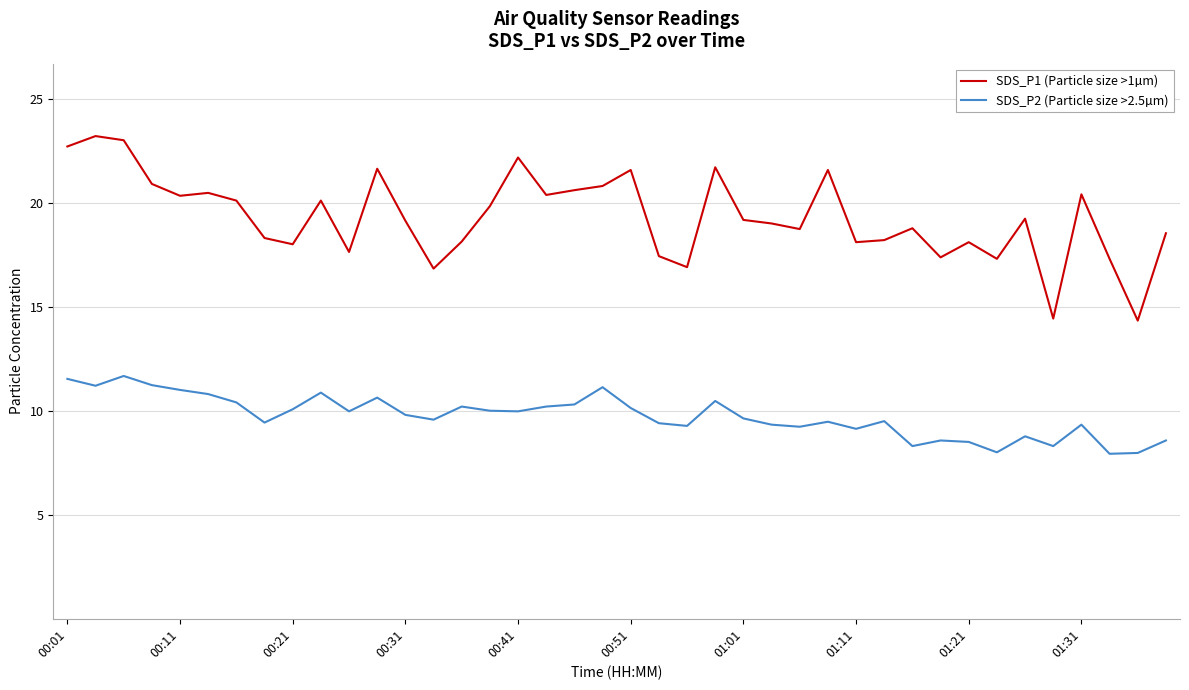

What is the maximum value shown in the chart?

23.2